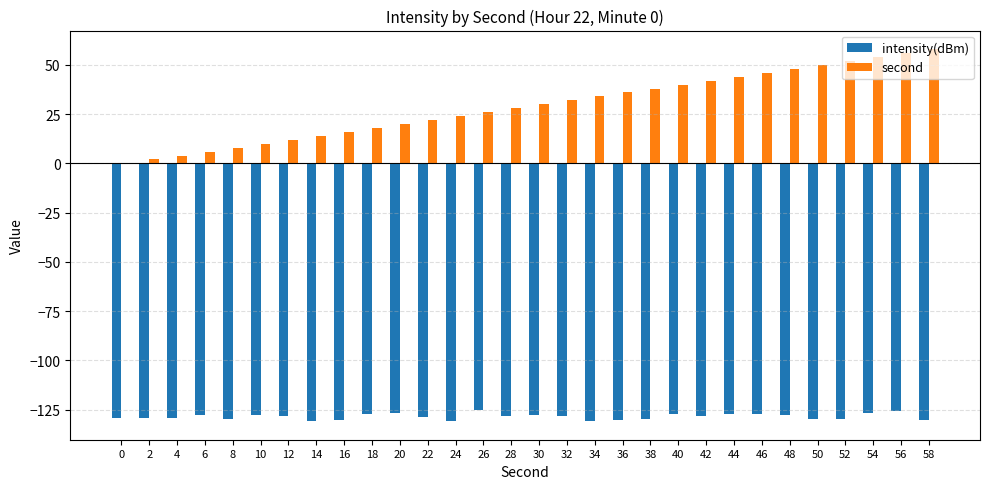

Is the value of second at 14 greater than the value of intensity(dBm) at 20?

Yes